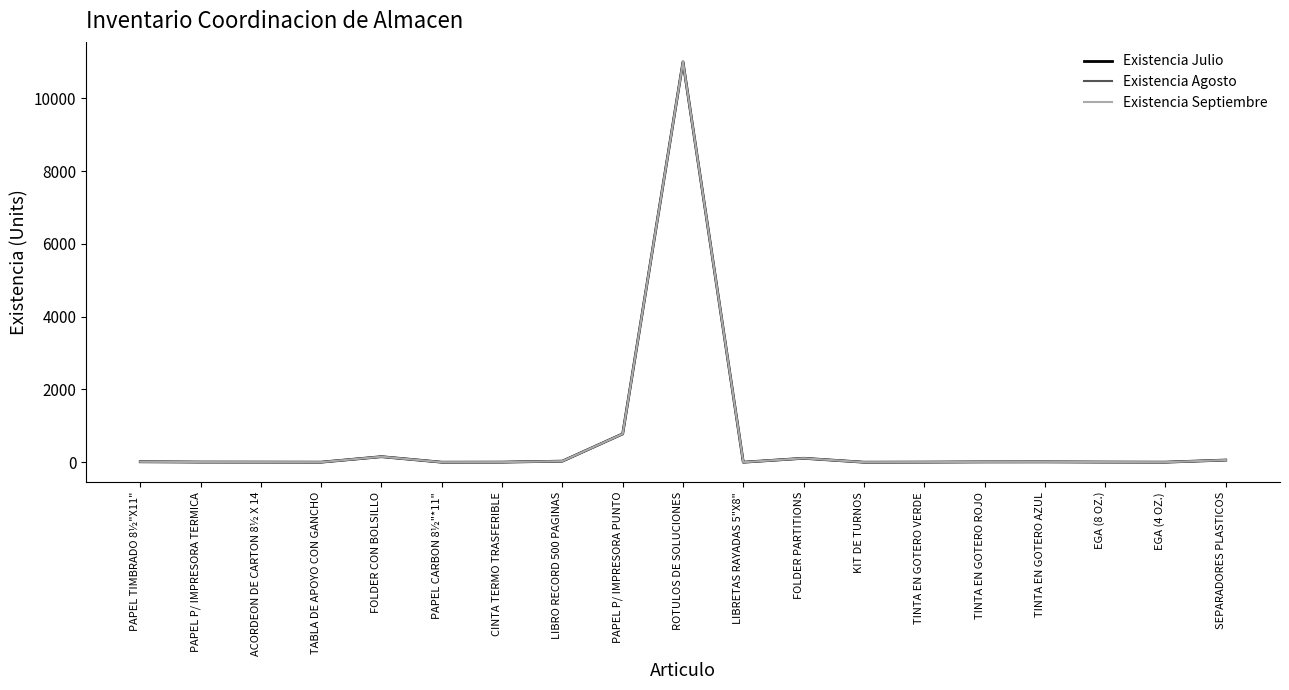

What is the value of the Existencia Julio point at the 11th from the left?

1